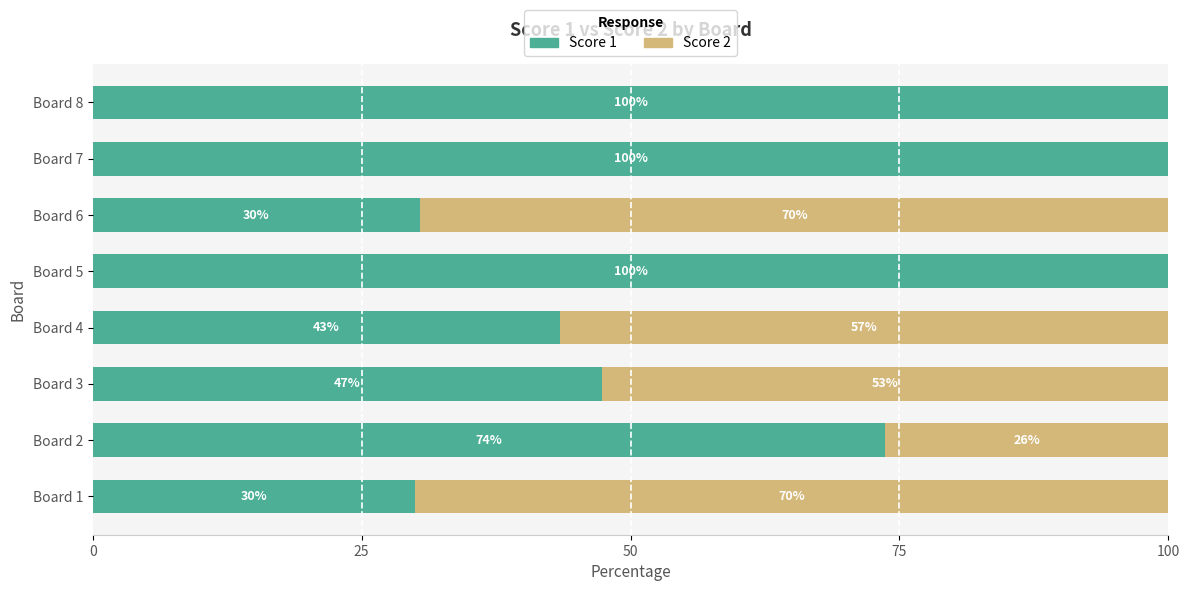

What is the highest value of the Score 1 series?

100.0